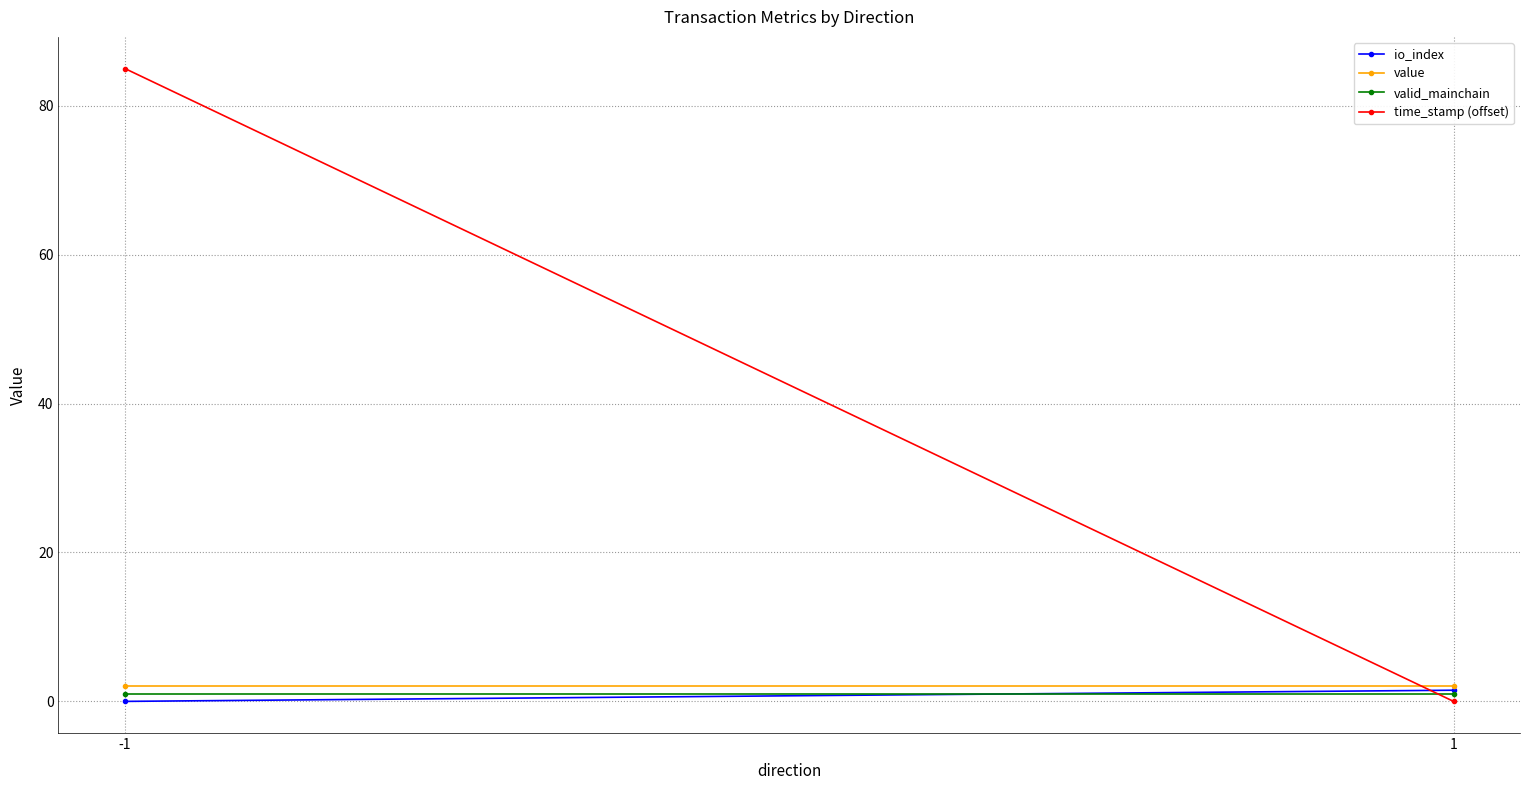

What is the difference between the highest and lowest values at 1?

2.0